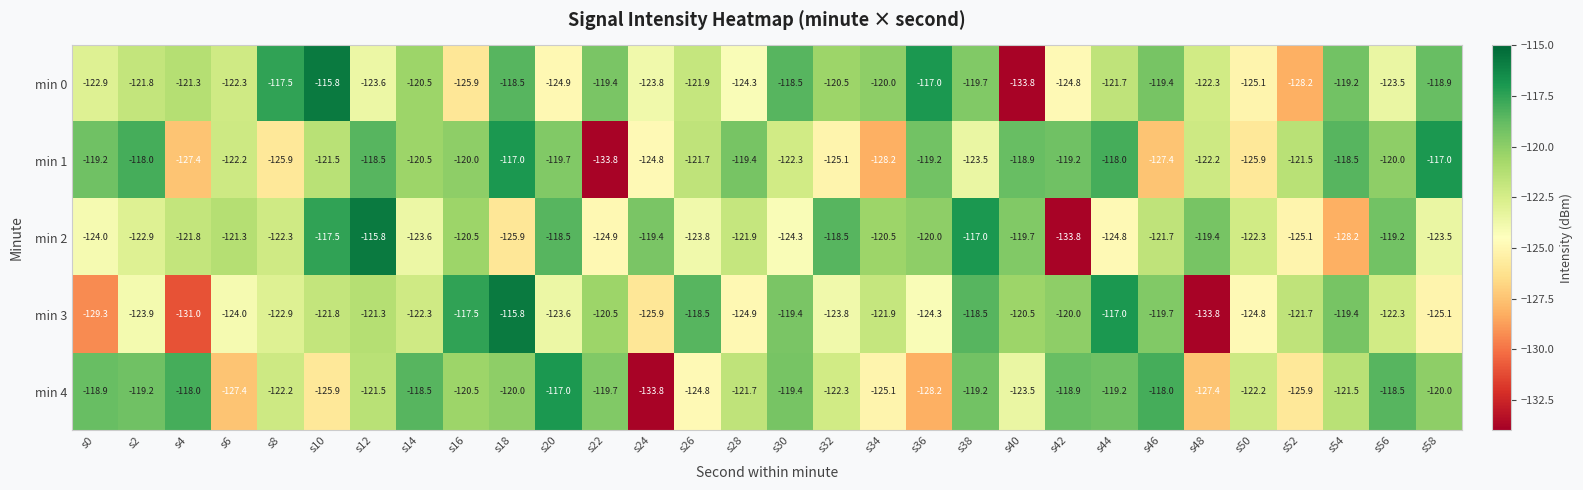

What value does the min 4 series have at s24?

-133.8